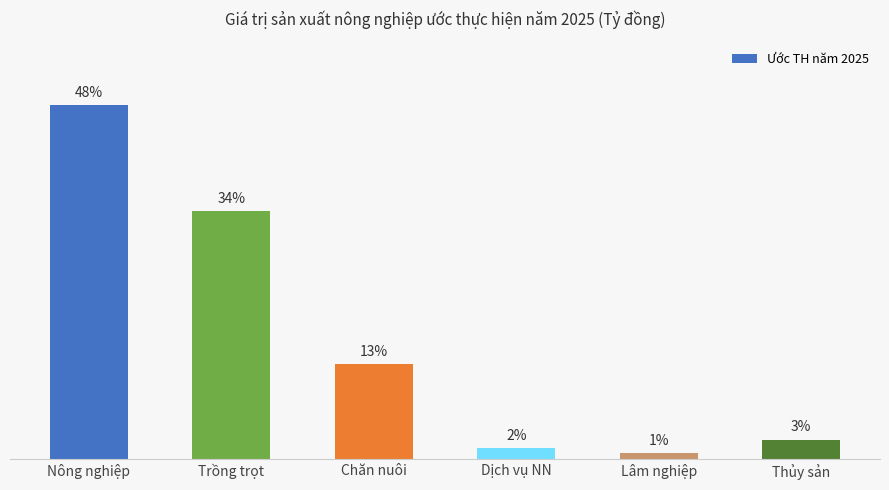

What is the label of the 5th bar from the right?

Trồng trọt